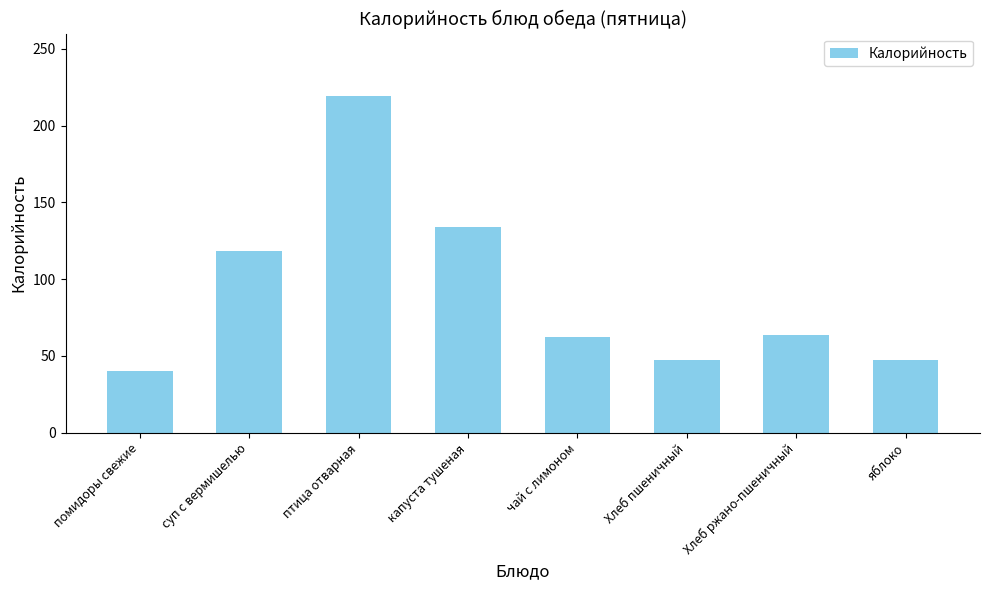

At which category does the chart reach its minimum across all series?

помидоры свежие